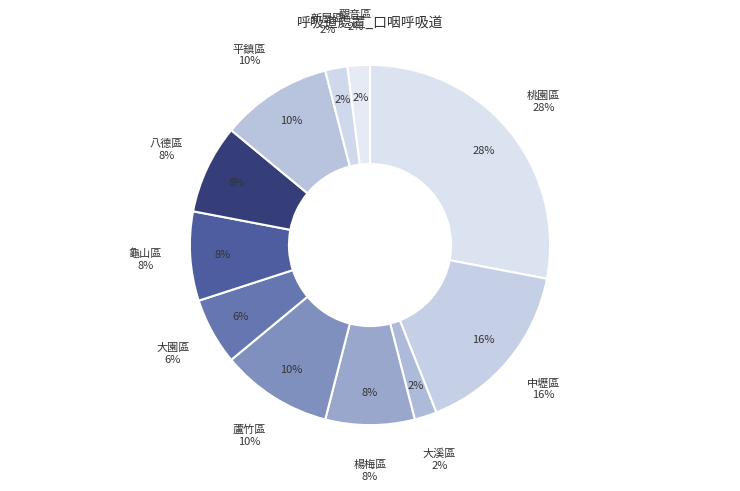

Does 楊梅區 account for over 50% of the chart?

No